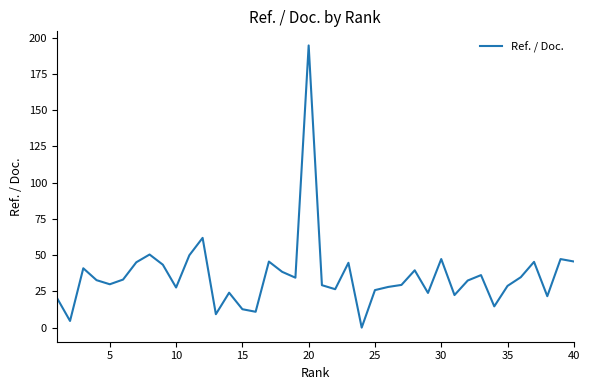

How many series are shown in this chart?

1